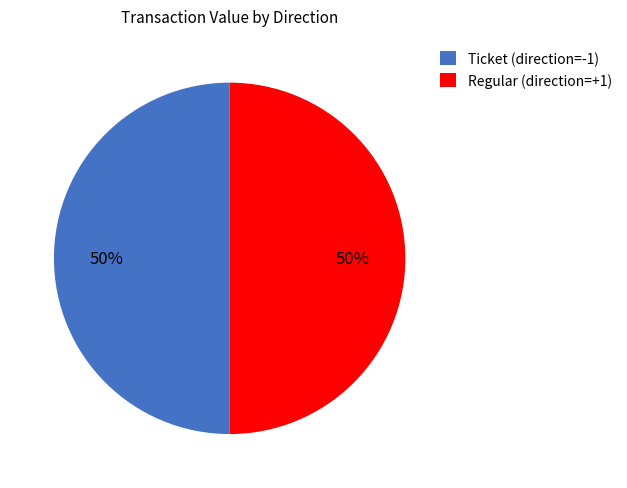

To the nearest percent, what is the average slice percentage?

50%